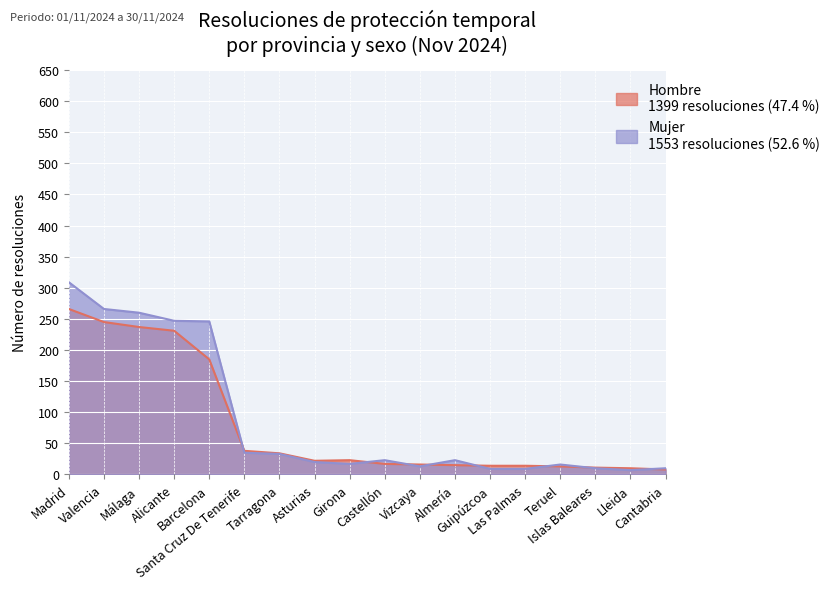

At which label does Hombre first exceed 22?

Madrid